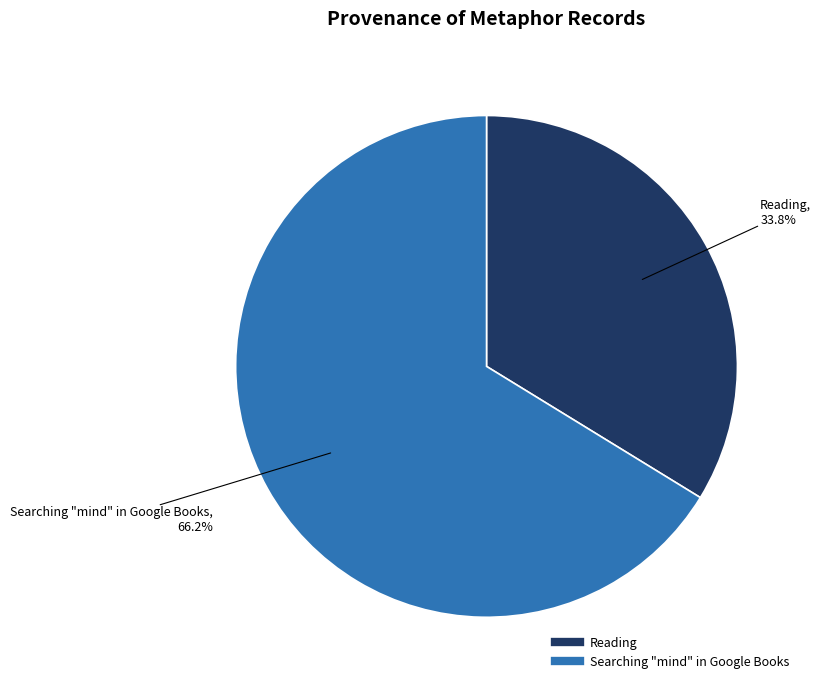

True or false: Searching "mind" in Google Books accounts for 66% of the total.

True